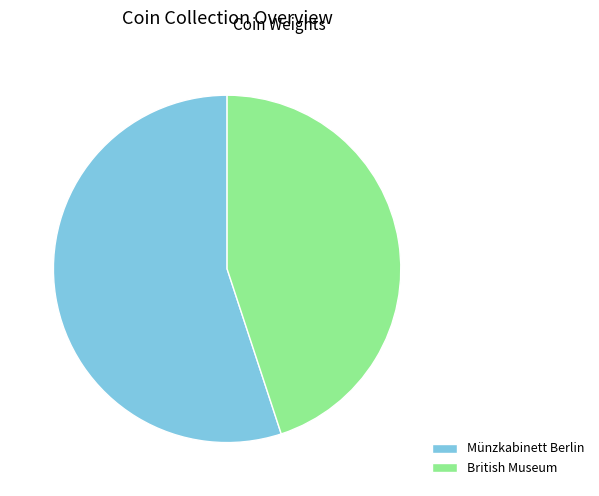

Which category has the smallest portion of the pie?

British Museum